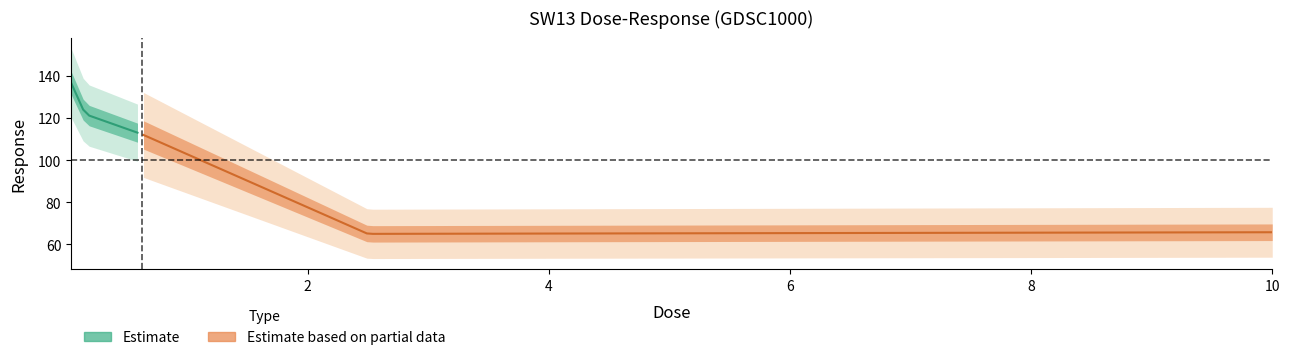

How many interior local valleys (lower than both neighbors) does the data have?

1